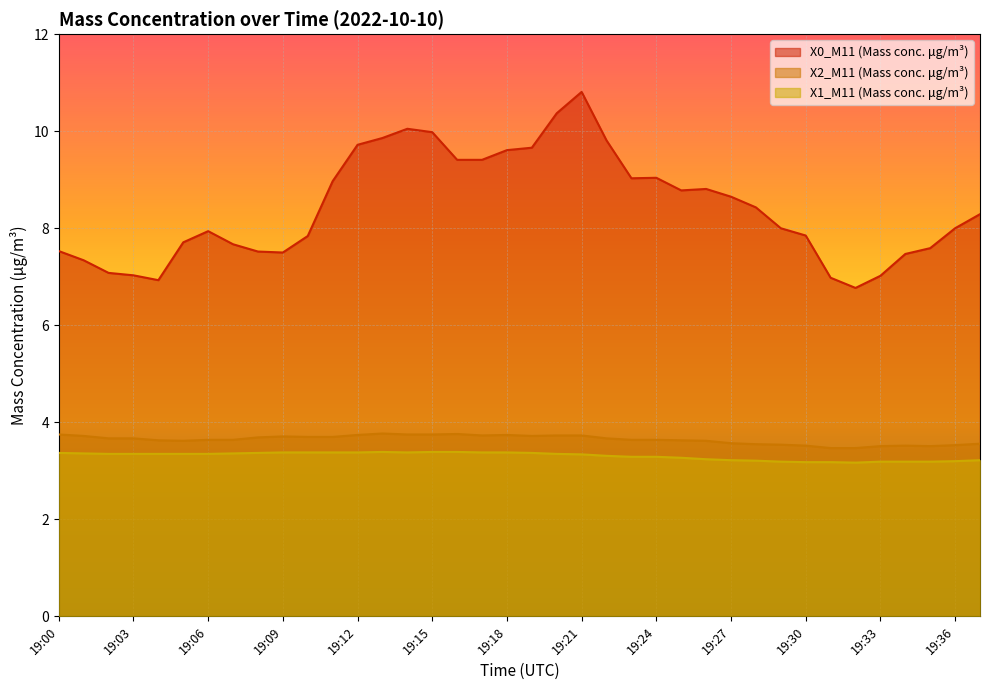

Is it true that X0_M11 (Mass conc. μg/m³) equals 9.6 at 19:18?

True